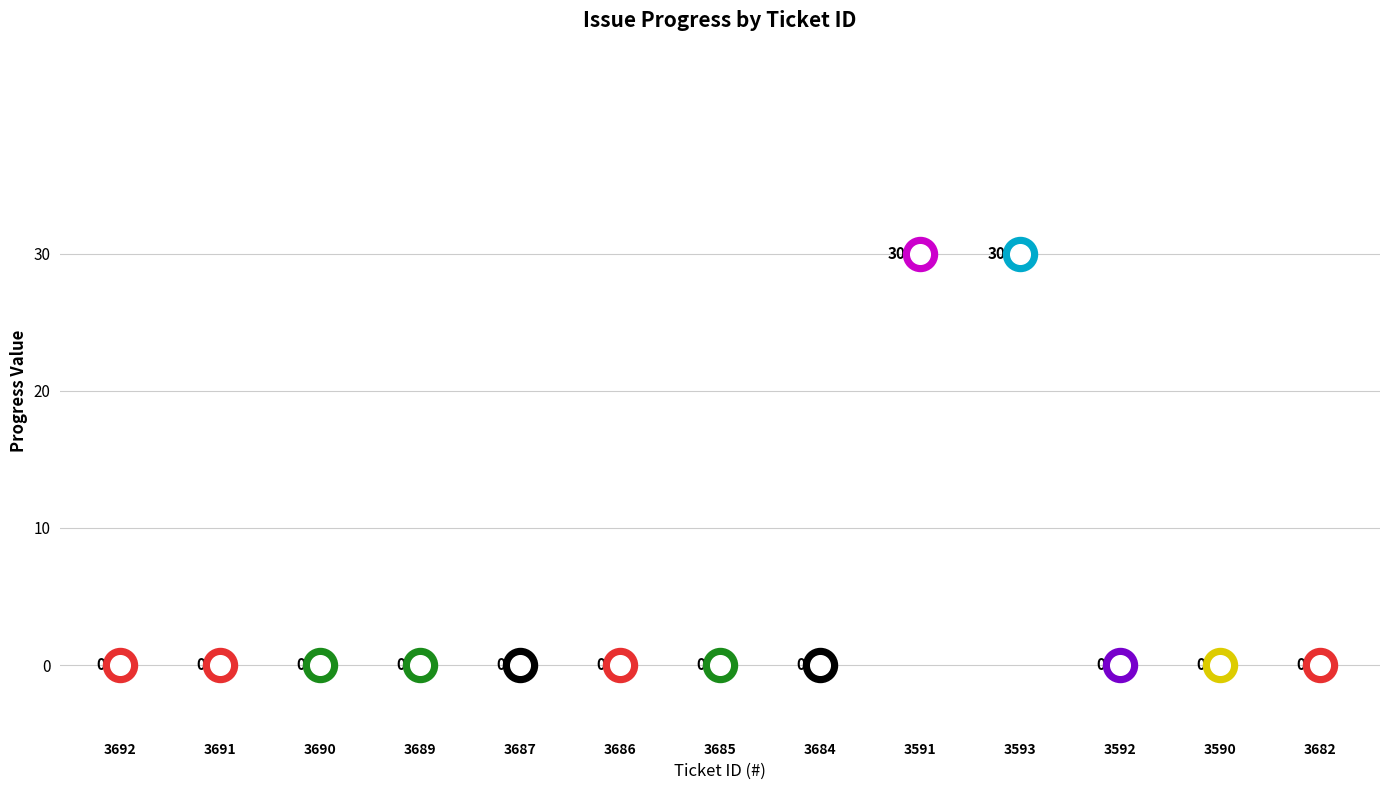

Which has a higher value, 3590 or 3692?

3590